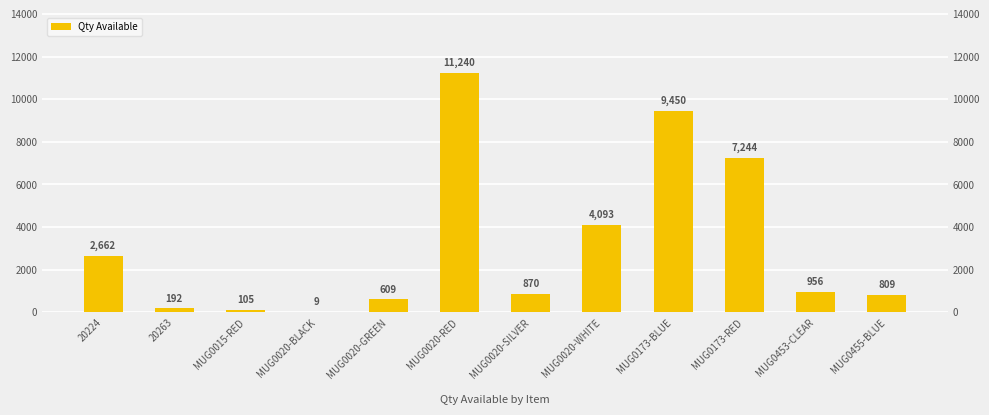

What is the change in value from MUG0020-RED to MUG0173-BLUE?

-1790